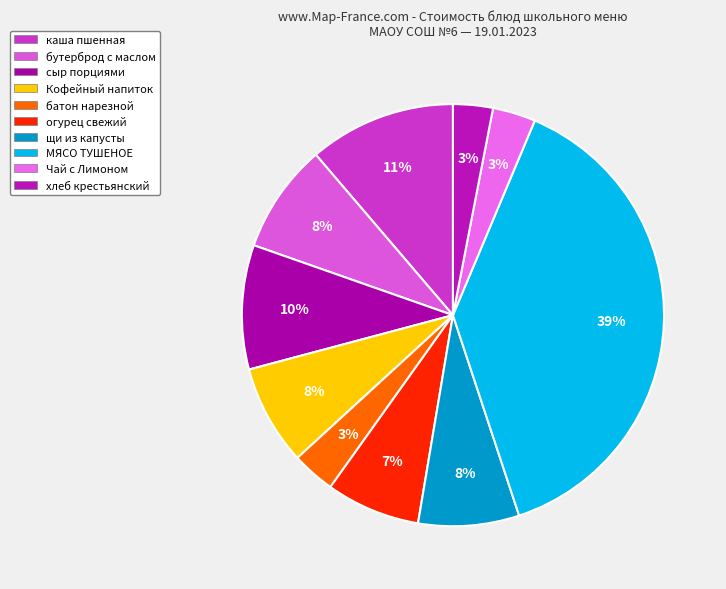

What is the change in value from сыр порциями to батон нарезной?

-8.8